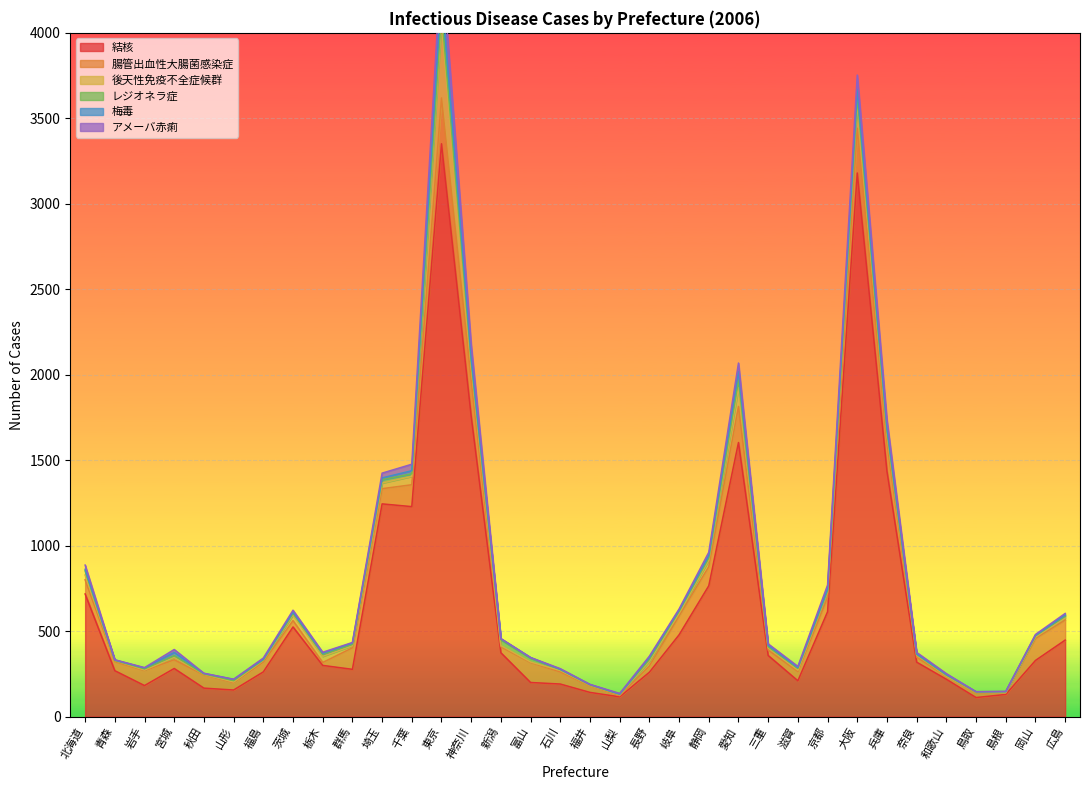

Reading left to right, what are all the values shown in this chart?

結核: 717	268	181	281	166	155	261	524	299	276	1244	1228	3351	1757	373	199	190	141	115	259	478	765	1603	357	209	613	3180	1435	318	218	111	129	328	447
腸管出血性大腸菌感染症: 83	53	88	51	78	43	58	37	17	126	89	128	268	209	35	117	71	38	7	37	111	112	211	32	54	85	262	166	29	18	28	10	129	118
後天性免疫不全症候群: 28	6	3	14	3	4	9	33	36	12	33	49	443	83	7	3	8	3	6	27	14	37	110	13	8	30	154	48	13	1	3	1	8	11
レジオネラ症: 24	1	7	10	2	8	4	10	11	8	20	15	62	27	34	22	6	3	2	12	13	14	44	6	11	9	29	20	4	5	2	5	7	11
梅毒: 9	3	5	19	3	7	3	7	8	8	10	18	135	23	6	4	1	2	1	11	6	13	50	8	4	8	43	22	2	4	1	1	3	7
アメーバ赤痢: 25	1	2	17	1	1	7	11	5	3	28	38	183	77	1	0	4	1	4	7	7	20	50	9	7	24	85	45	9	5	0	1	5	9